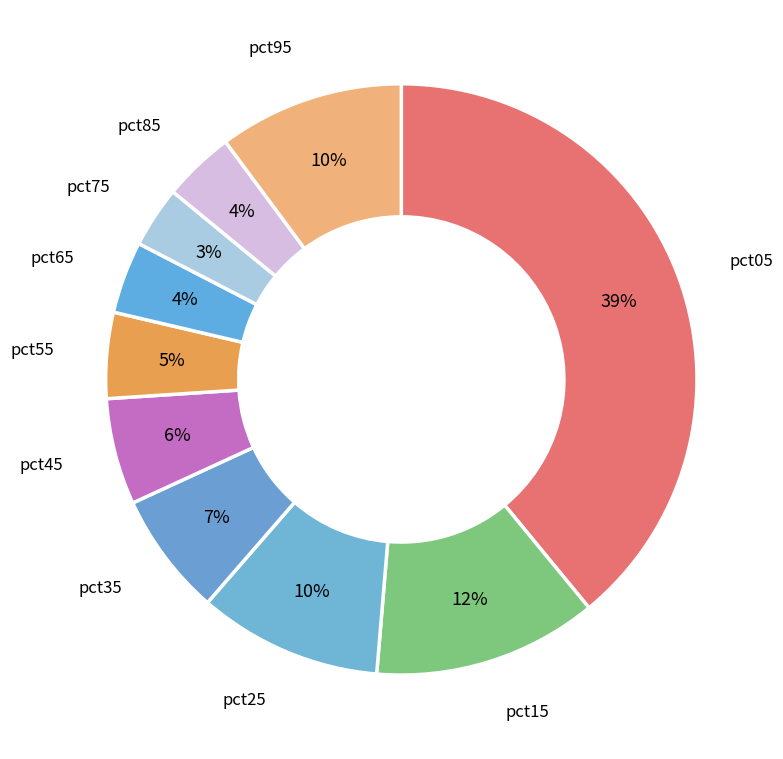

How many slices are in this pie chart?

10